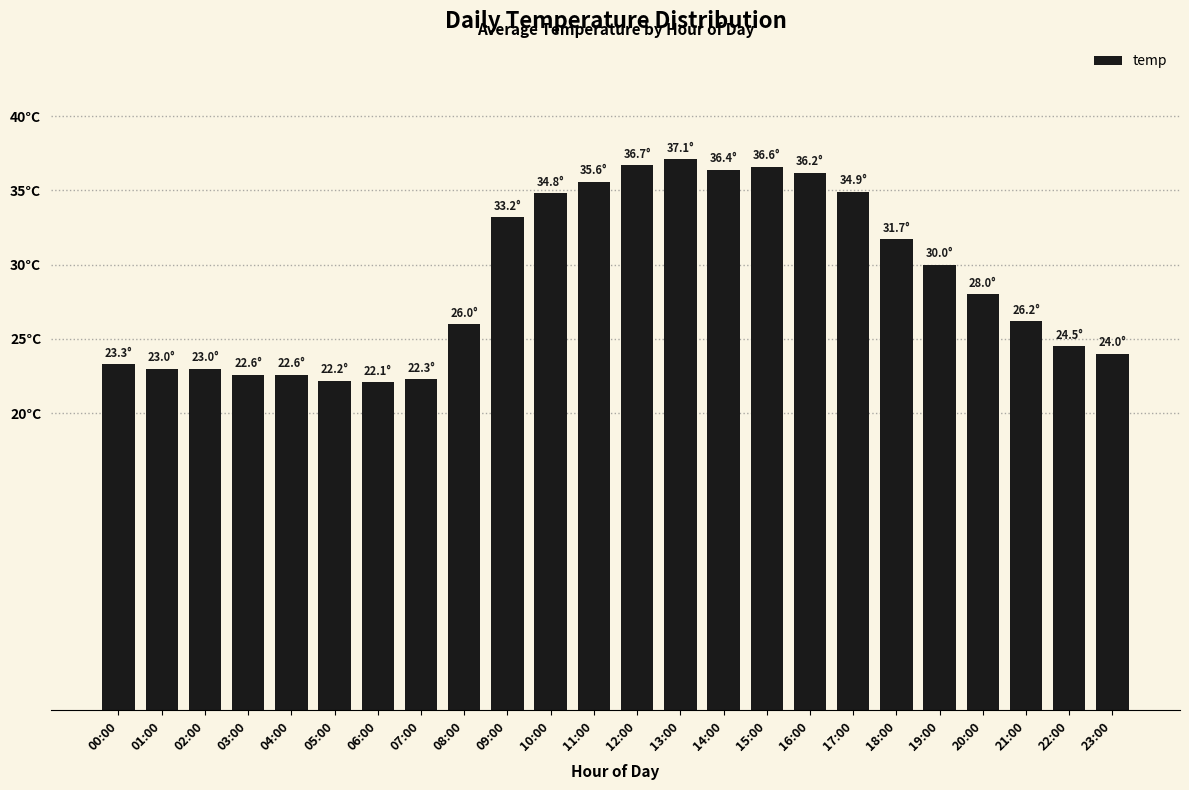

What is the maximum value shown in the chart?

37.1